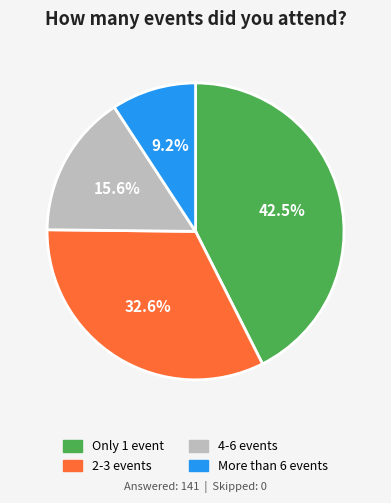

True or false: 4-6 events accounts for 26% of the total.

False